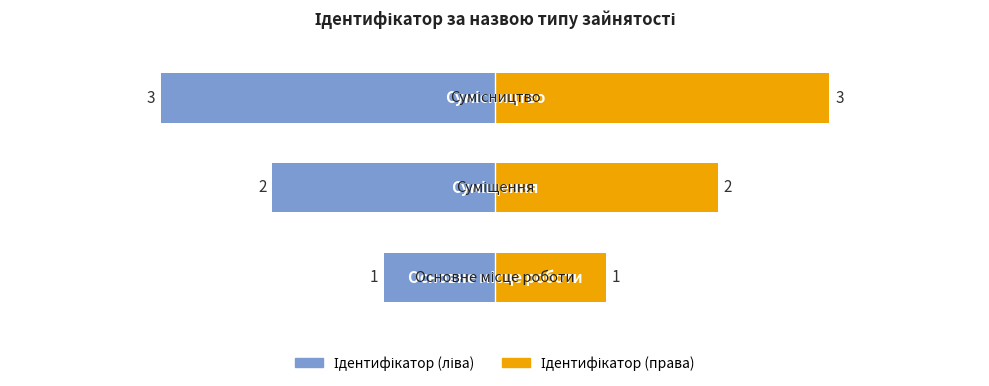

Is the value of Ідентифікатор (права) at Основне місце роботи greater than the value of Ідентифікатор (ліва) at Сумісництво?

No